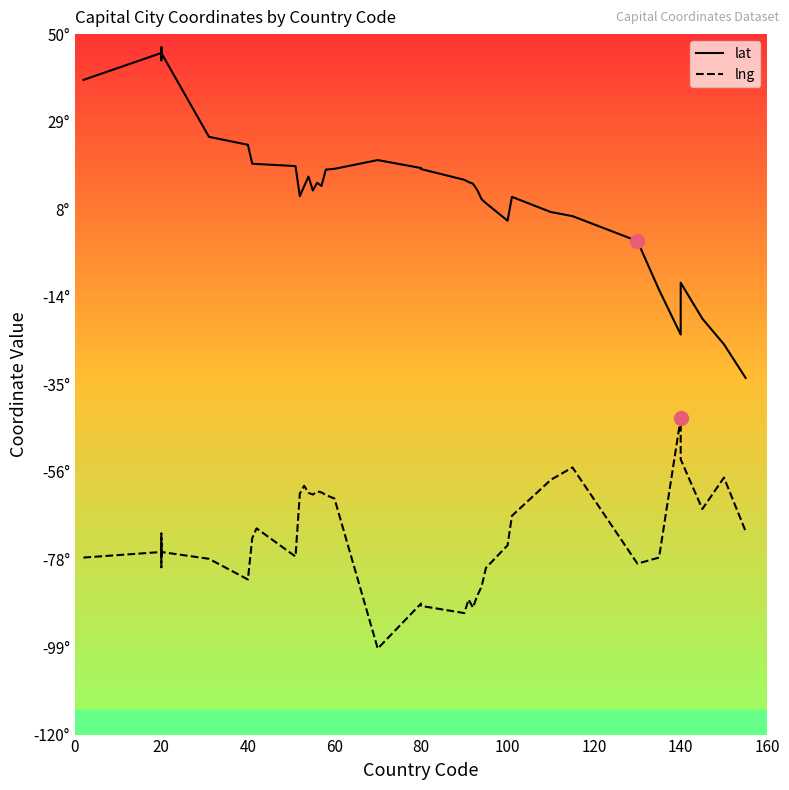

The value of lat at 34 is -8.1. True or false?

False